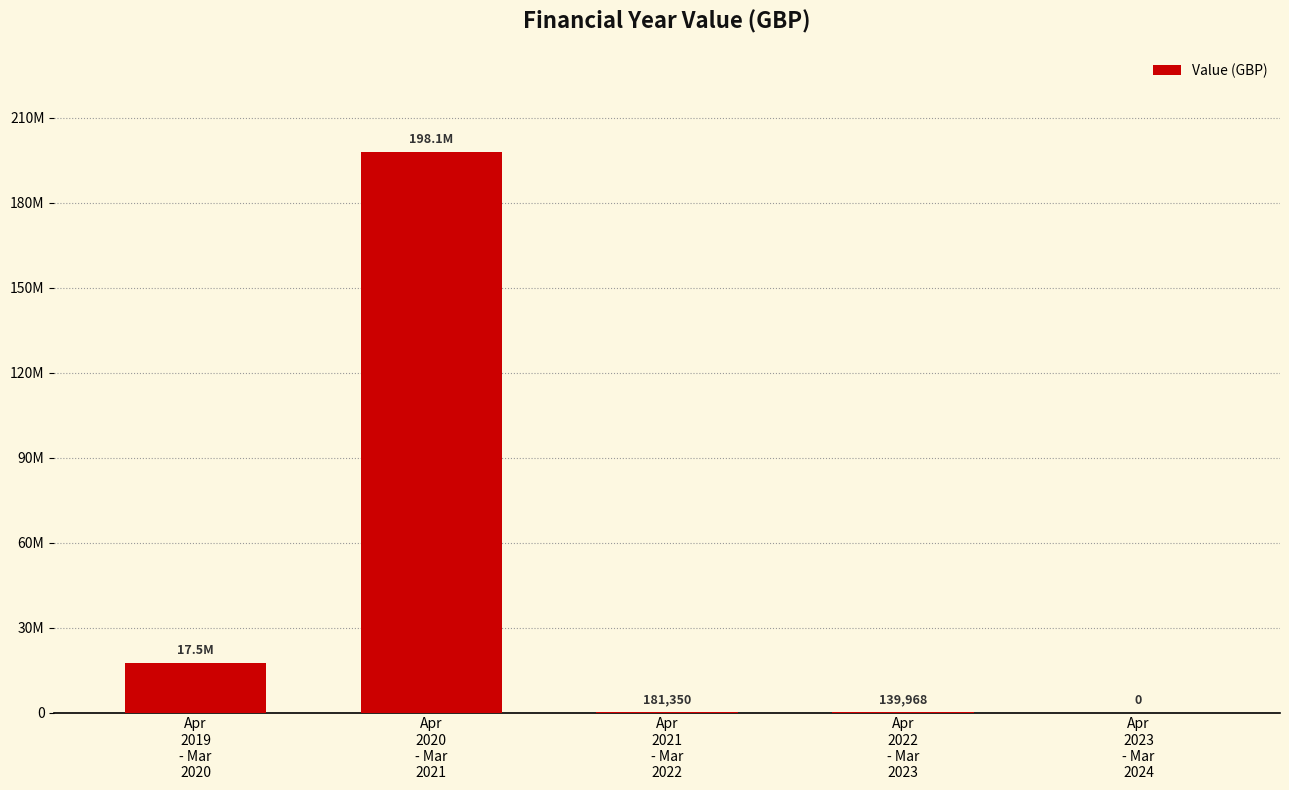

Between Apr
2022
- Mar
2023 and Apr
2021
- Mar
2022, which is larger?

Apr
2021
- Mar
2022